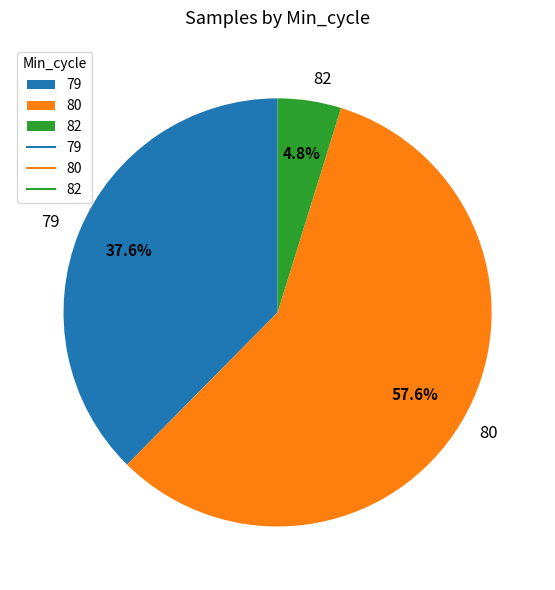

Is the sum of 80 and 79 greater than half?

Yes